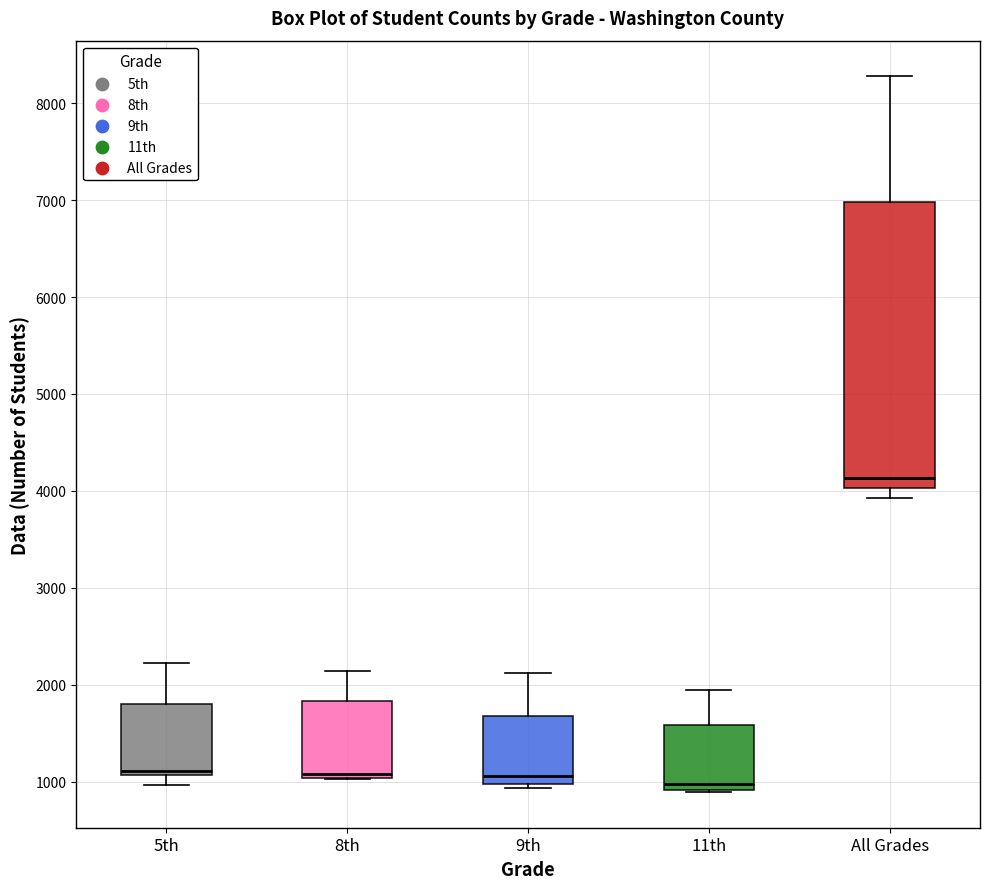

Reading left to right, read every box against the y-axis: the position of its median line, the range the box covers, and the ends of its whiskers. The values are not printed on the chart, so give them approximately, as read against the axis.

5th: median 1100 (just above the box's lower edge), box 1100 to 1800, whiskers 1000 to 2200
8th: median 1100, box 1000 to 1800, whiskers 1000 to 2100
9th: median 1100, box 1000 to 1700, whiskers 900 to 2100
11th: median 1000, box 900 to 1600, whiskers 900 to 1900
All Grades: median 4100, box 4000 to 7000, whiskers 3900 to 8300